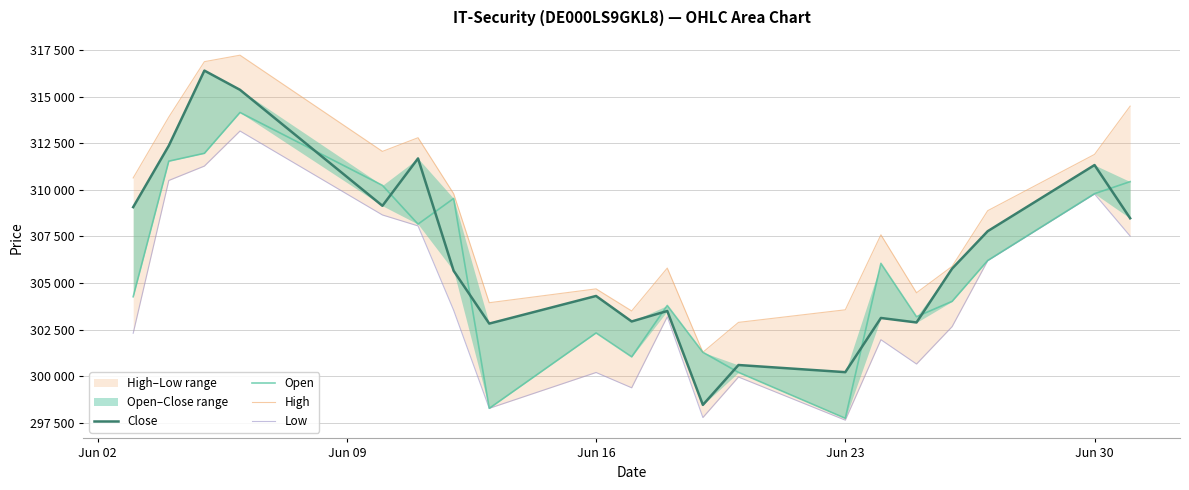

What is the difference between the maximum and minimum values in the Open series?

16412